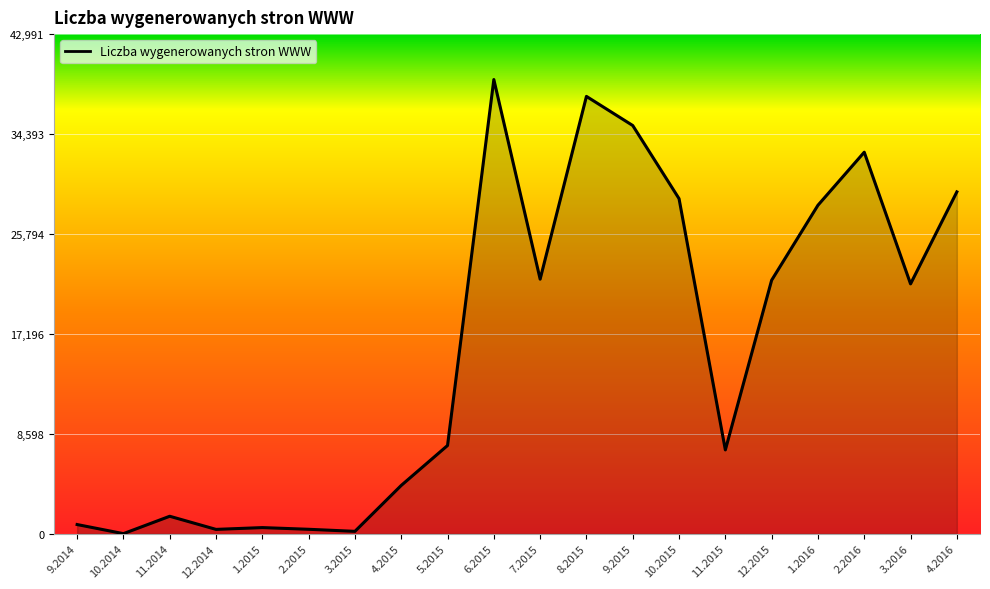

True or false: the data has more than 0 interior local peaks.

True